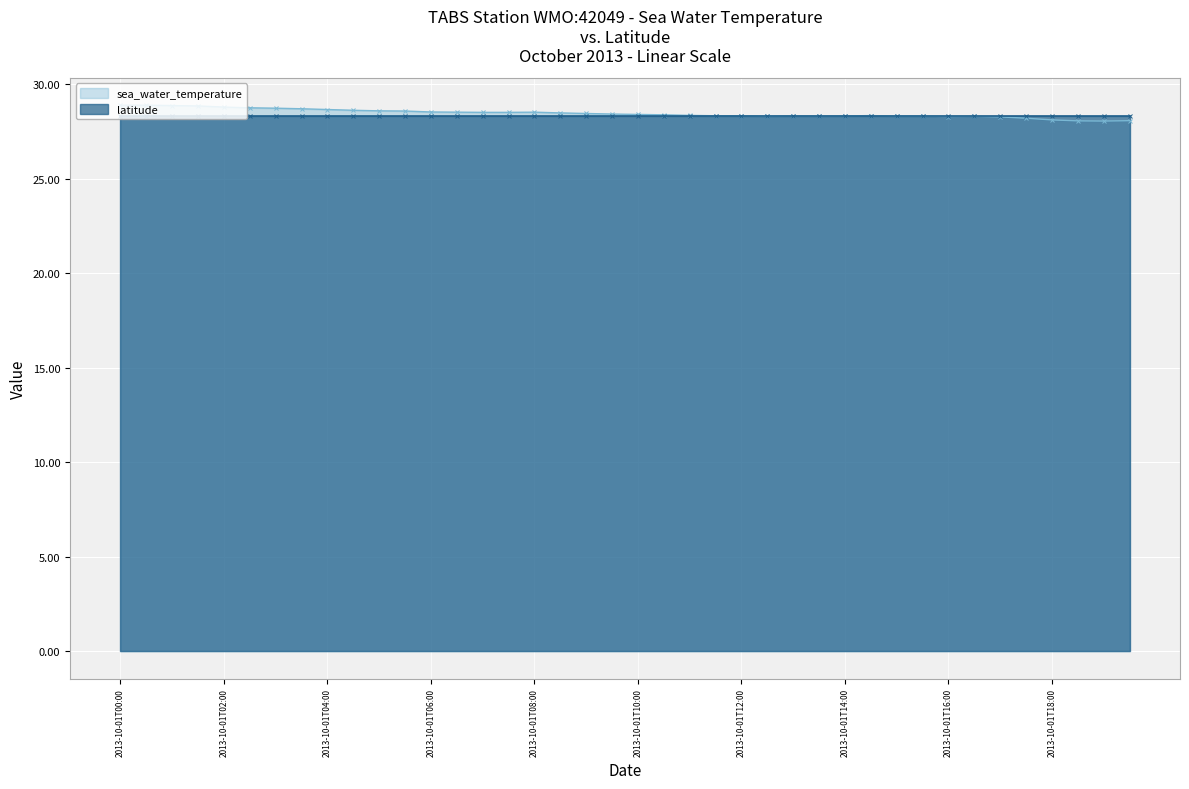

Where is the first local maximum?

2013-10-01T08:00